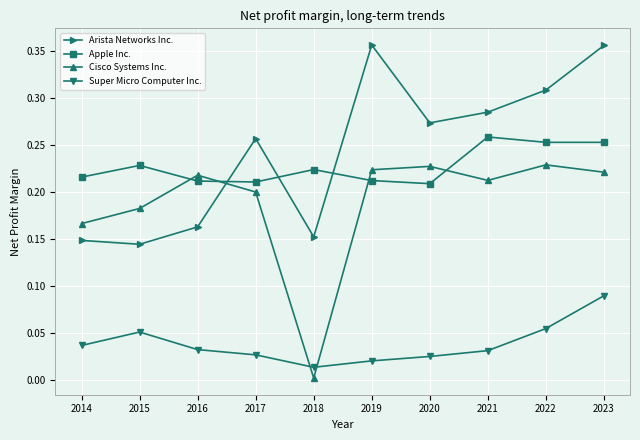

How many interior local valleys does the Arista Networks Inc. series have?

3